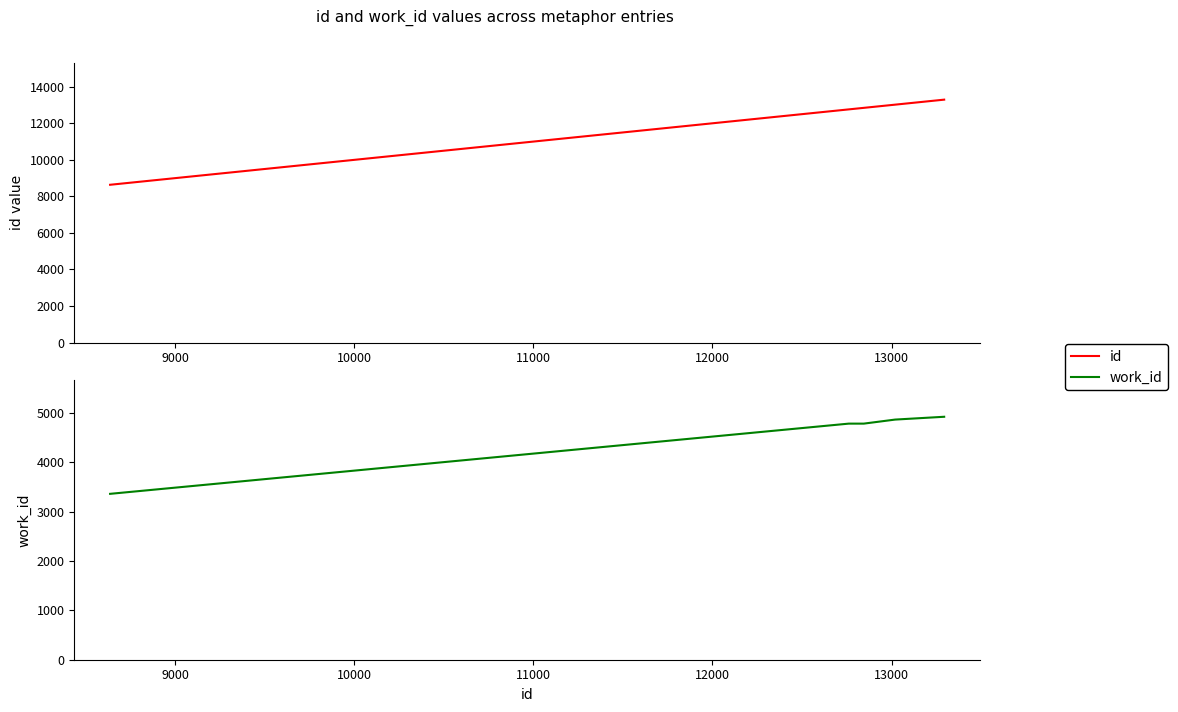

What is the label of the 3rd point from the left?

10000